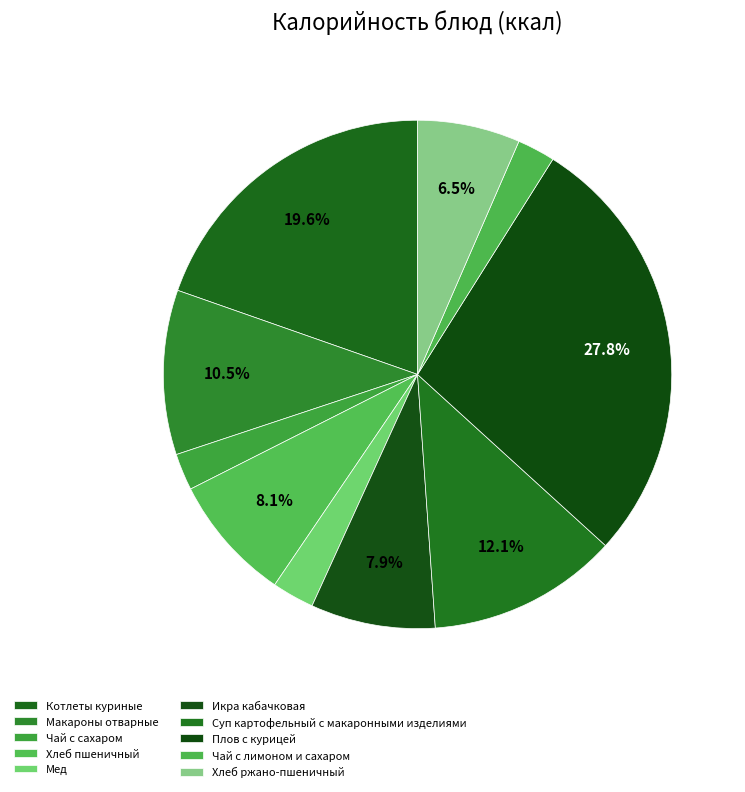

Is it true that Макароны отварные is 10% of the pie?

True